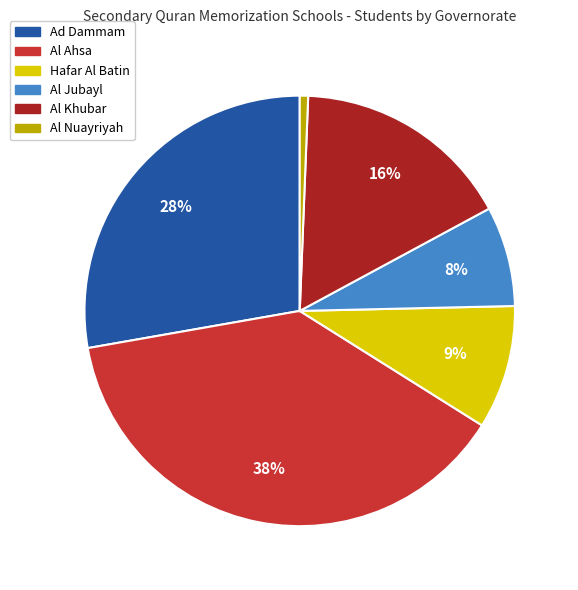

Which slice is the largest?

Al Ahsa